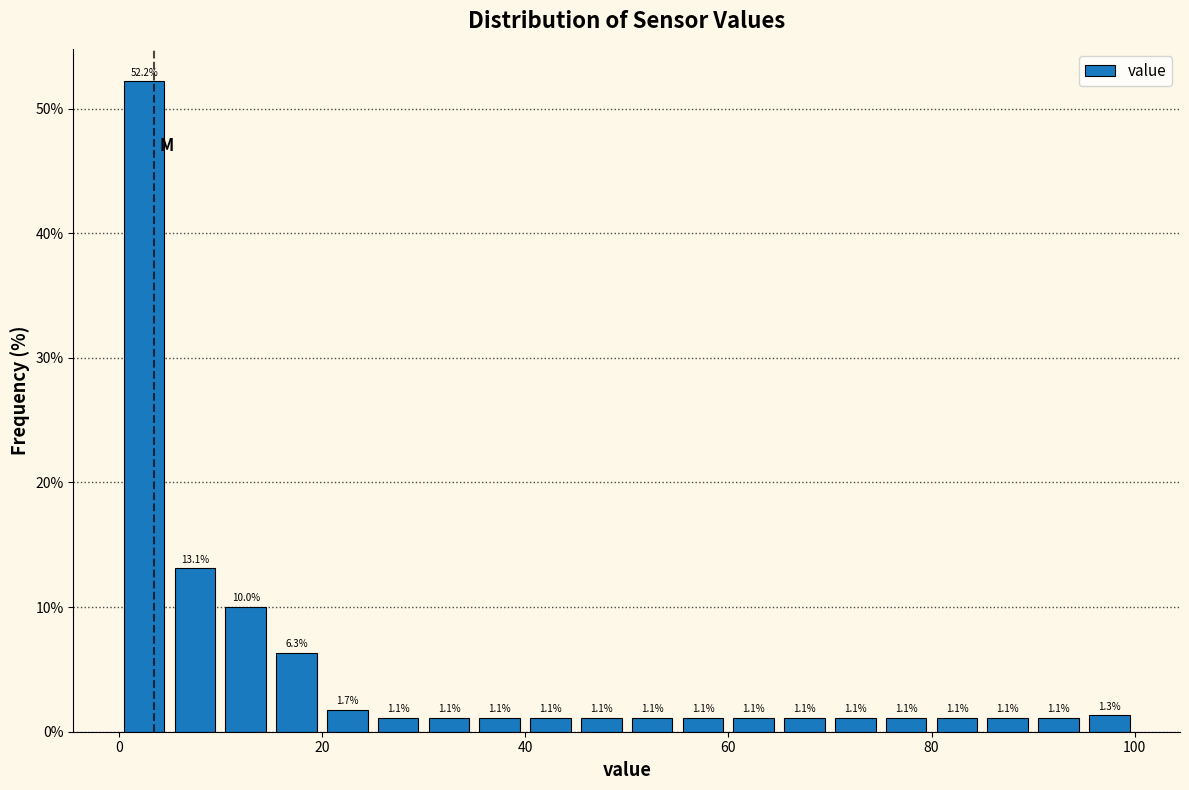

Around what value on the x-axis is the tallest bar? Give the approximate position of its centre, as read against the axis.

2